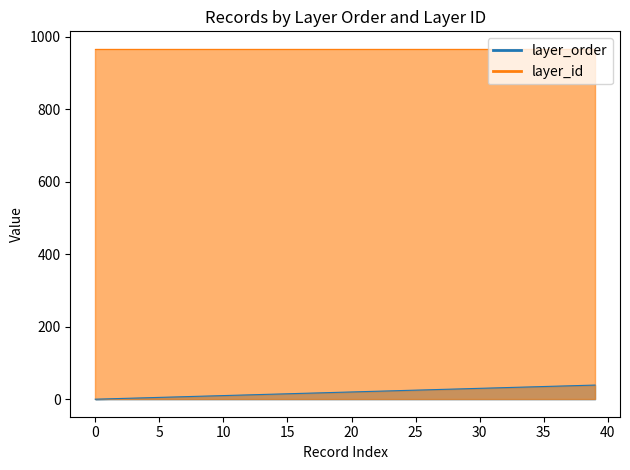

How many positive values are there?

39